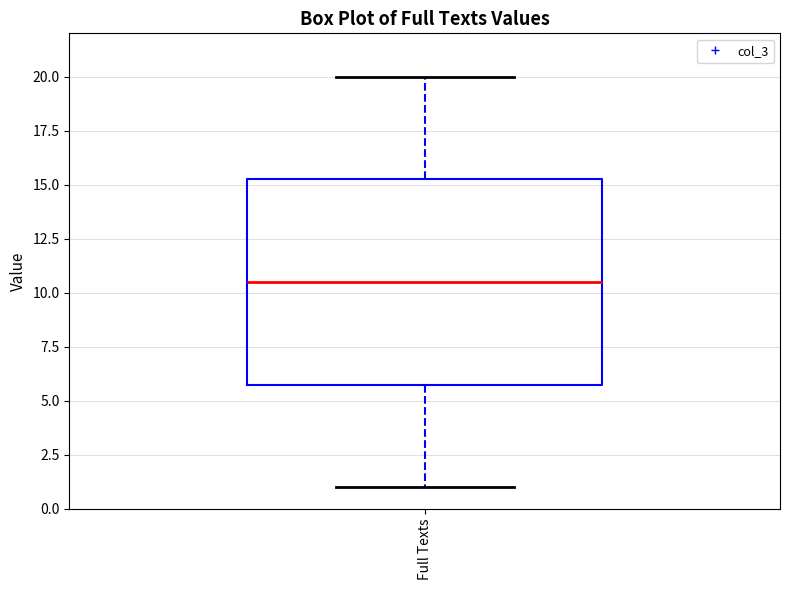

Where does the median line of the box for Full Texts sit on the y-axis? The values are not printed on the chart, so give them approximately, as read against the axis.

10.5